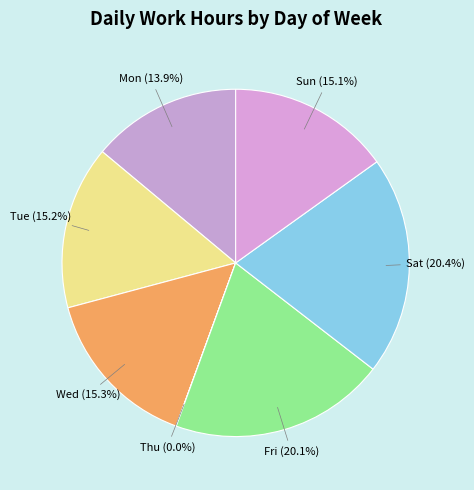

Is there a majority slice in this chart?

No